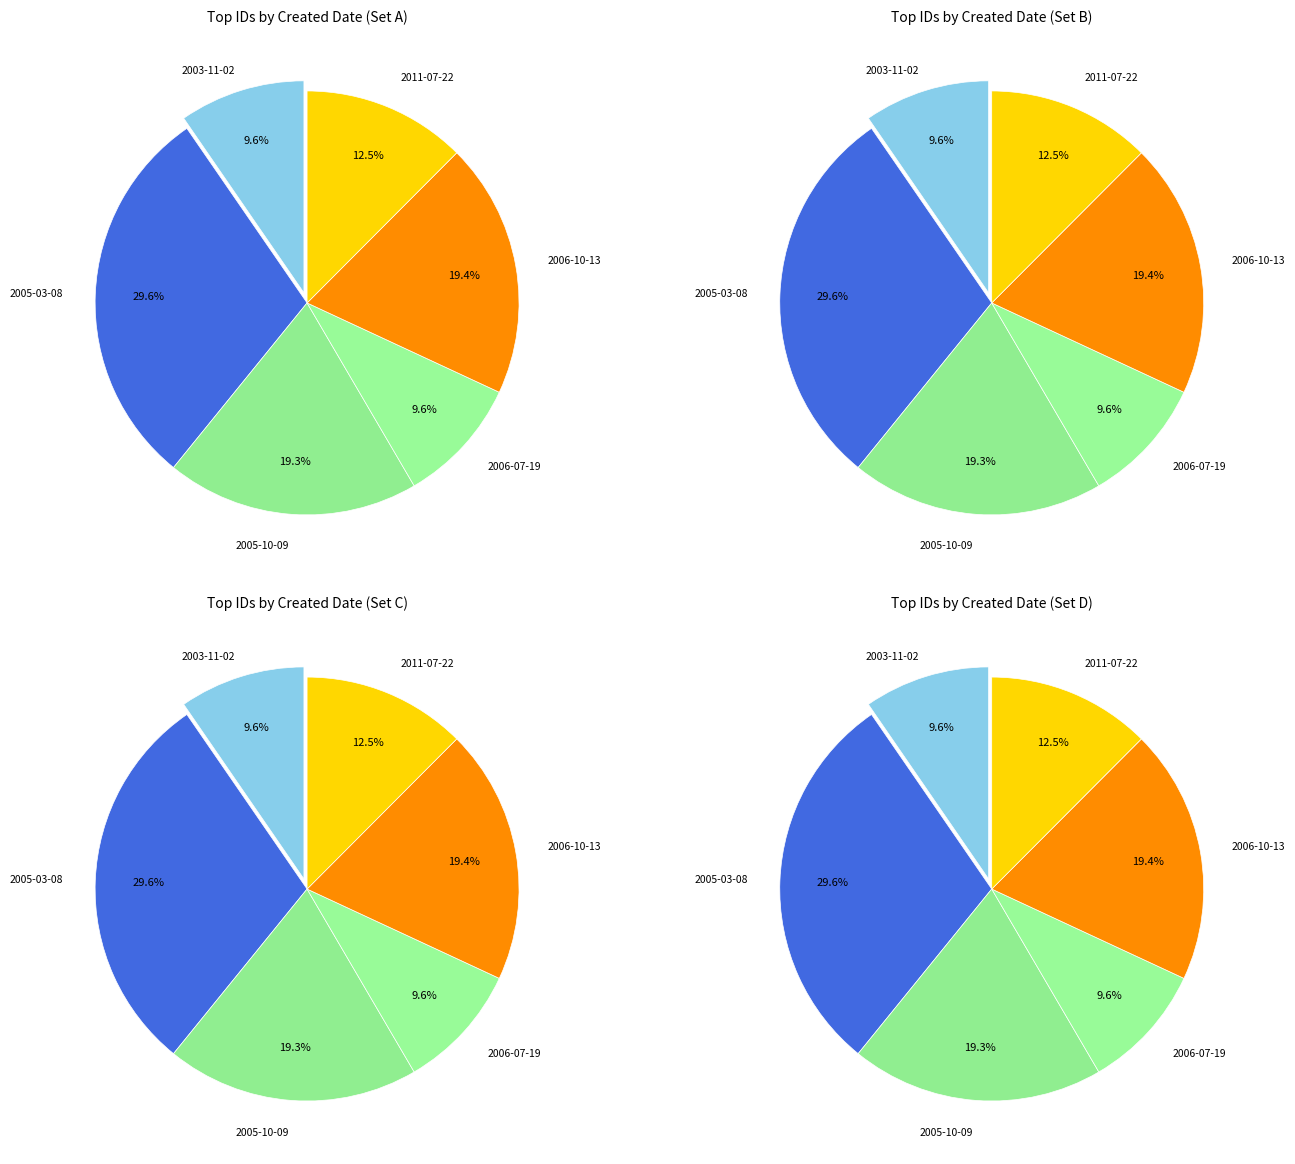

The 2005-03-08 slice represents 3% of the pie. True or false?

False